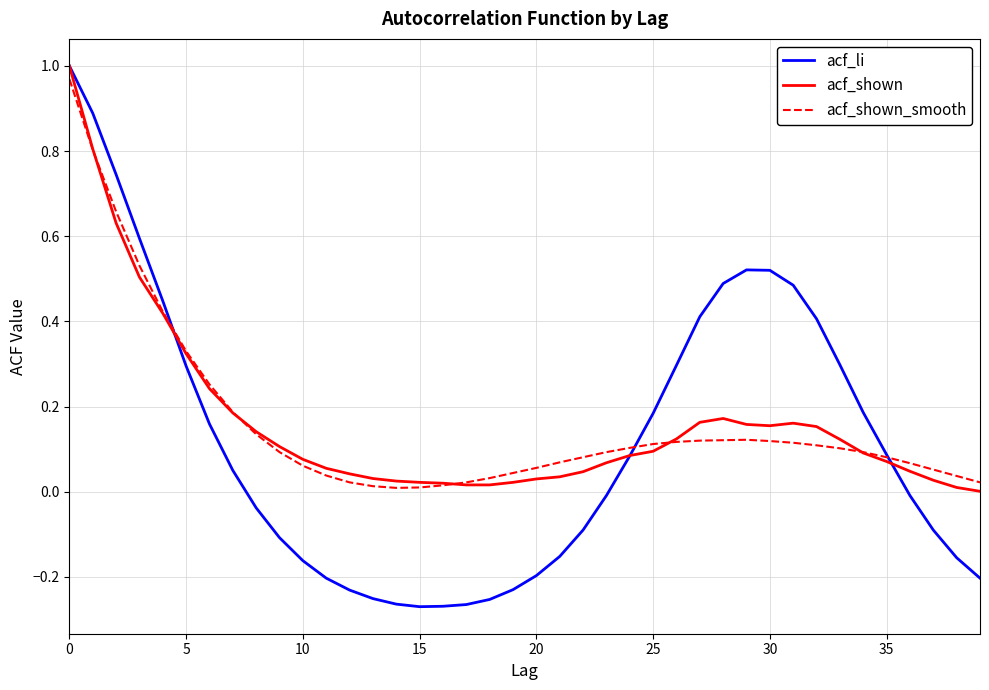

Which series has the largest range (max minus min)?

acf_li